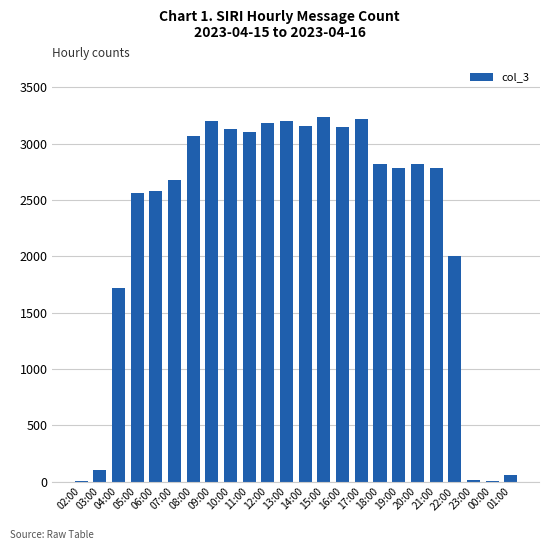

What is the maximum value shown in the chart?

3236